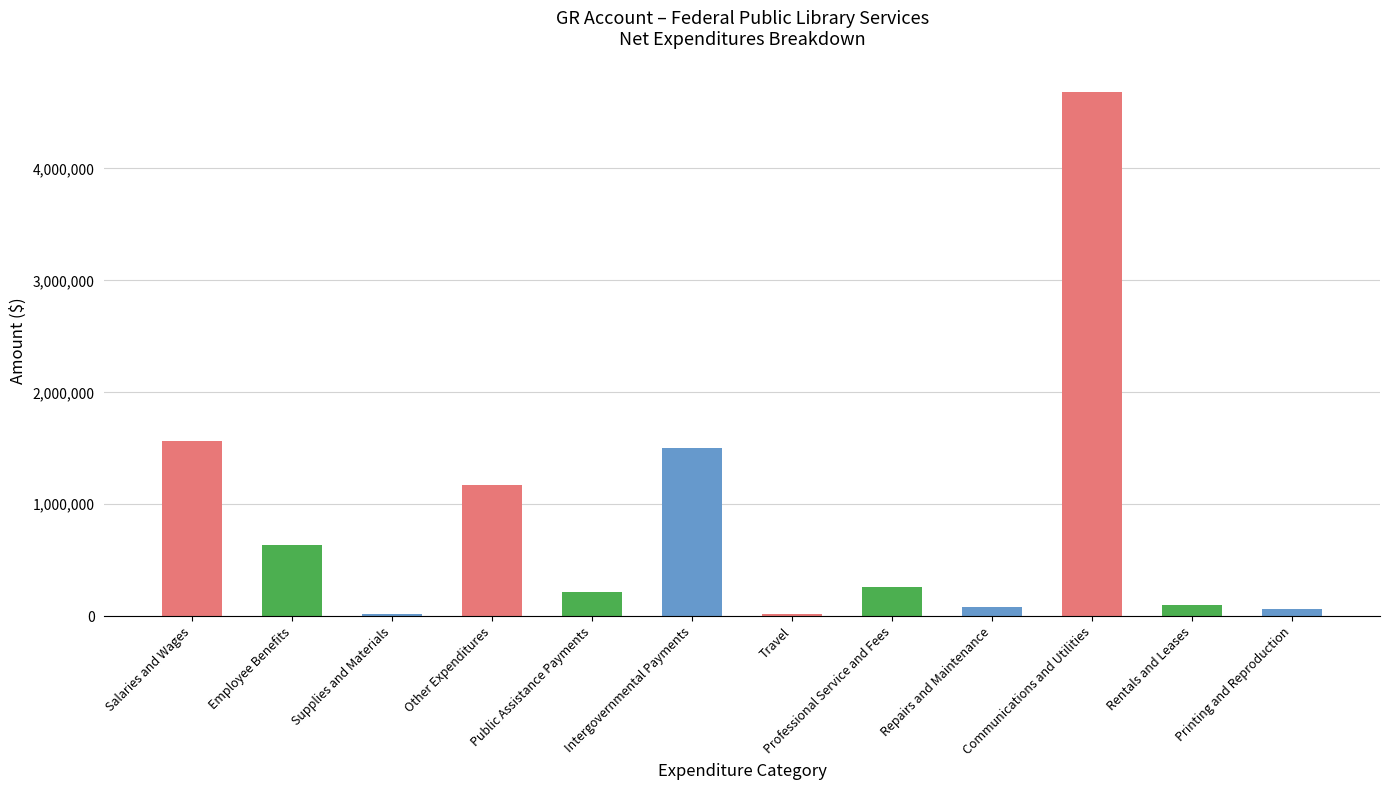

What is the sum of the values at Printing and Reproduction and Intergovernmental Payments?

1566063.3